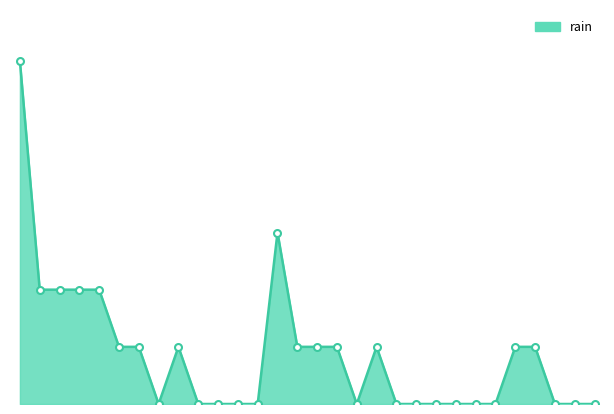

Rank the categories by value from highest to lowest.

2015-06-01, 2015-06-14, 2015-06-02, 2015-06-03, 2015-06-04, 2015-06-05, 2015-06-06, 2015-06-07, 2015-06-09, 2015-06-15, 2015-06-16, 2015-06-17, 2015-06-19, 2015-06-26, 2015-06-27, 2015-06-08, 2015-06-10, 2015-06-11, 2015-06-12, 2015-06-13, 2015-06-18, 2015-06-20, 2015-06-21, 2015-06-22, 2015-06-23, 2015-06-24, 2015-06-25, 2015-06-28, 2015-06-29, 2015-06-30